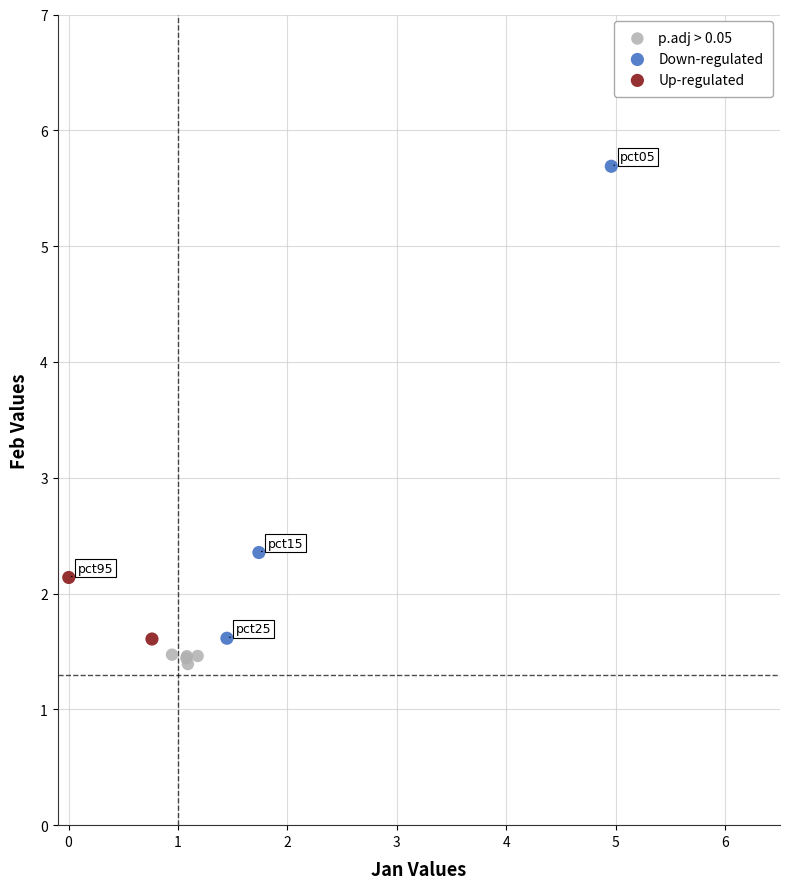

What are all the series names shown in the legend?

p.adj > 0.05, Down-regulated, Up-regulated